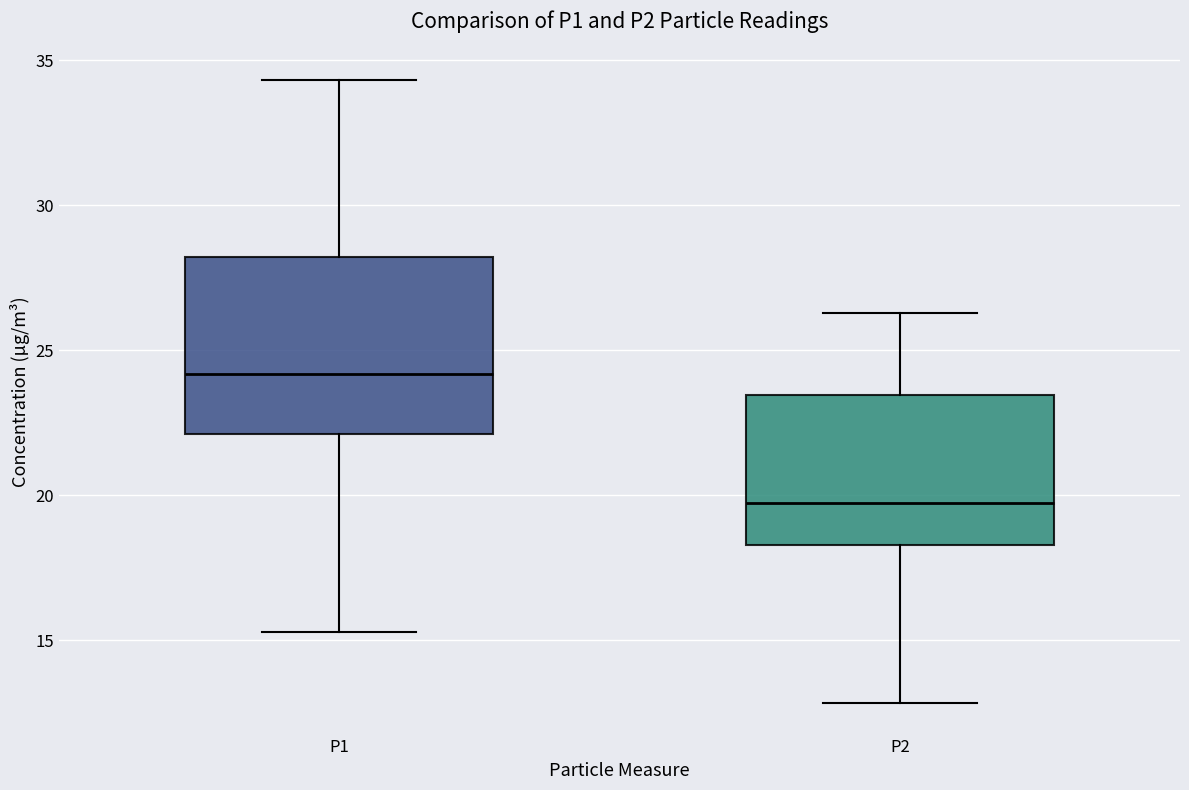

Comparing the boxes themselves (not the whiskers), which one is the tallest?

P1